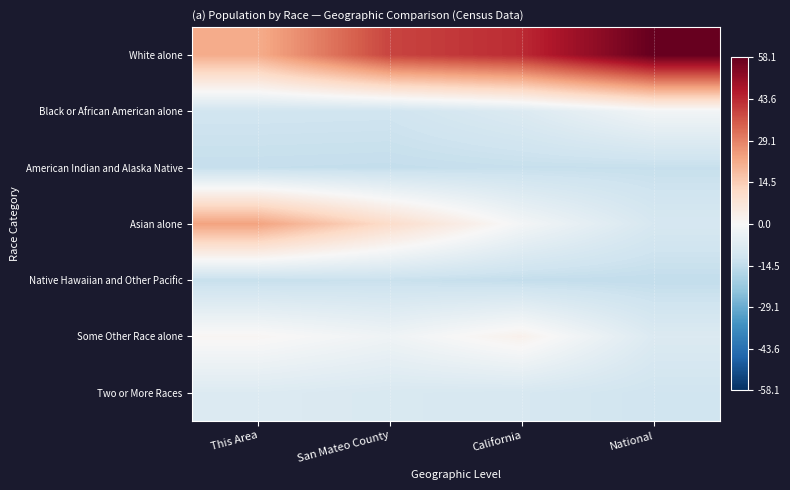

Between California and San Mateo County, which is larger?

California